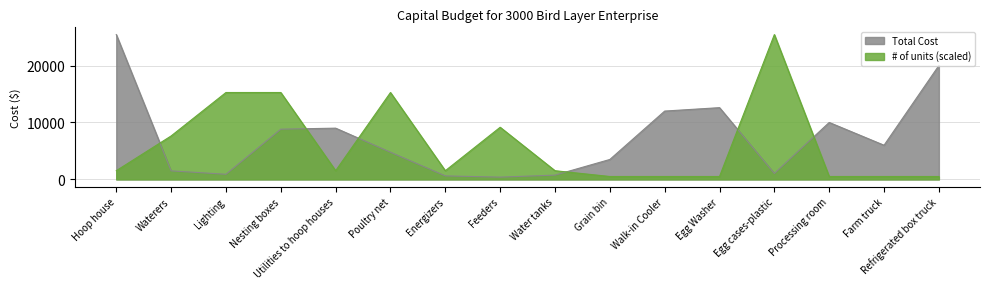

What is the label of the 2nd point from the left?

Waterers